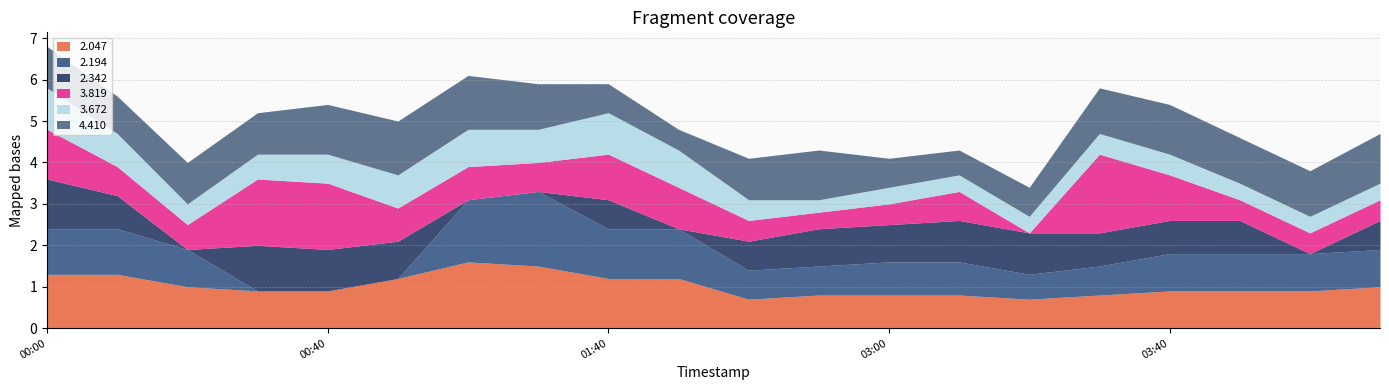

At which label is 2.047 closest to 1?

2012/03/08 00:20